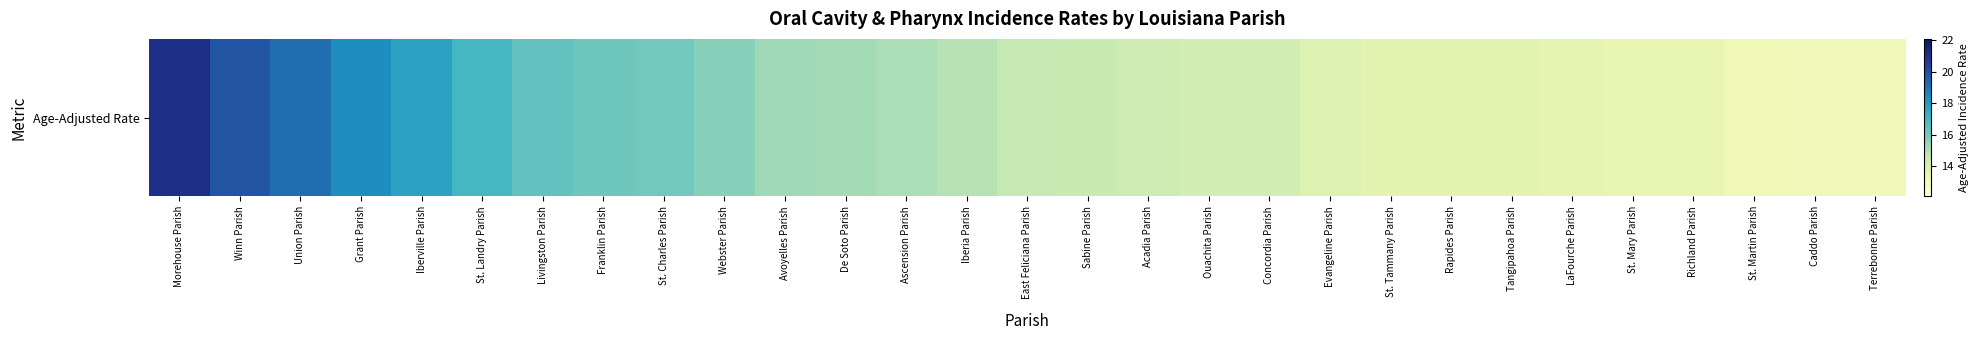

How many values are below 14?

10